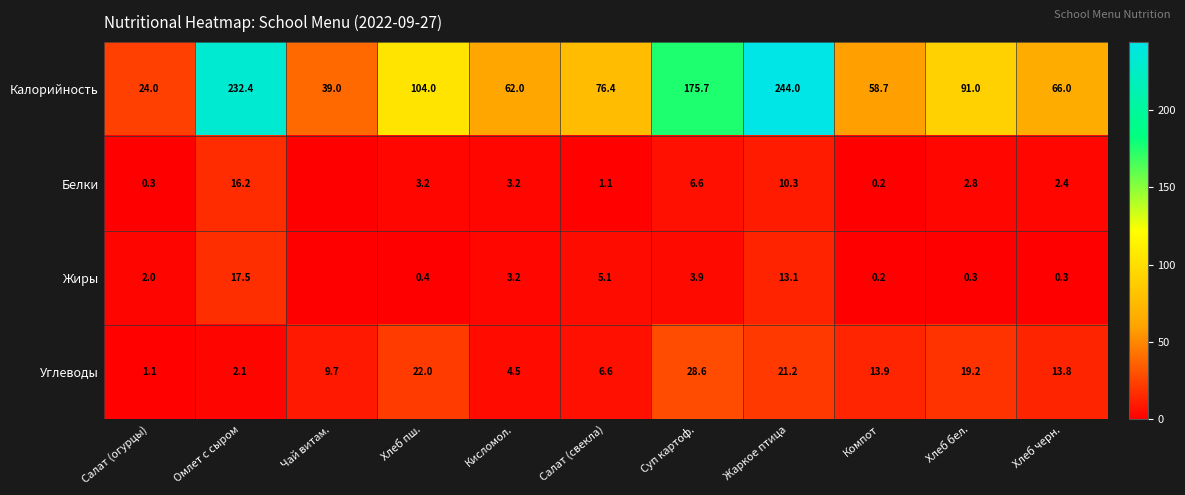

What is the spread (max minus min) of values at Жаркое птица?

233.7